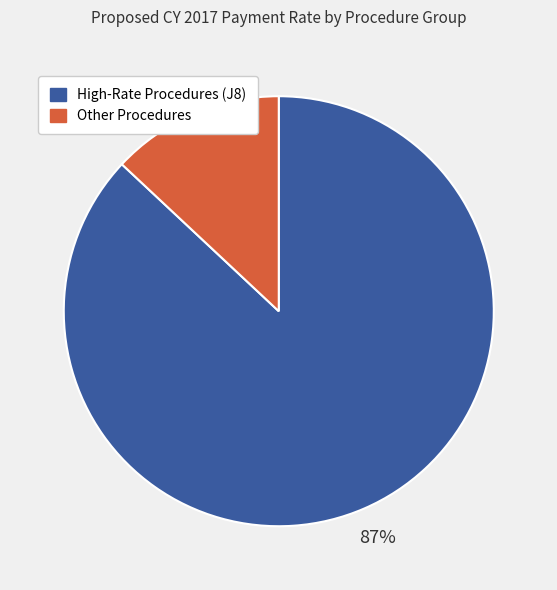

What percentage is the Other Procedures slice, to the nearest percent?

13%